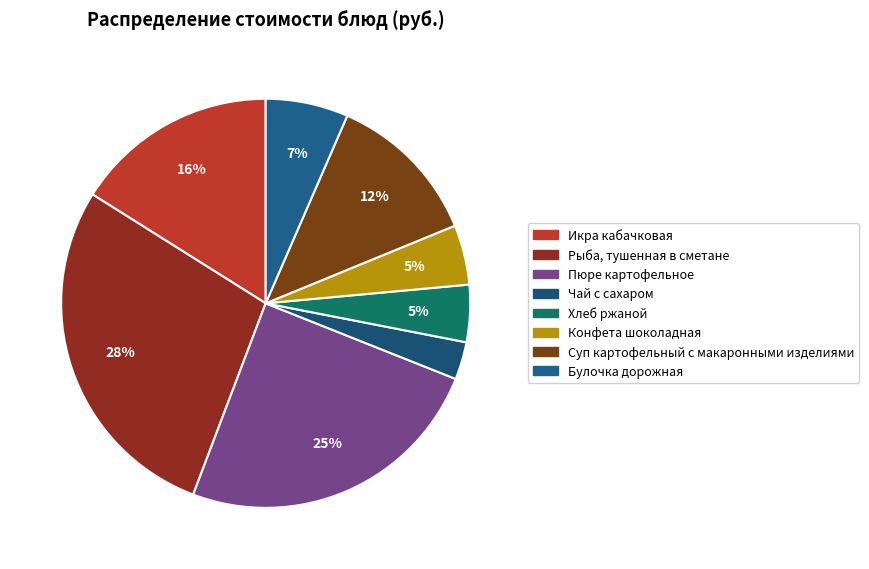

How many segments does this pie chart have?

8